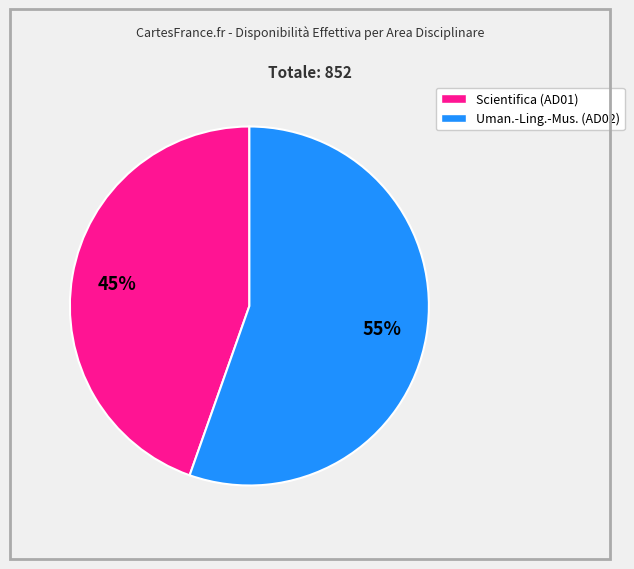

Does any single category account for the majority?

Yes